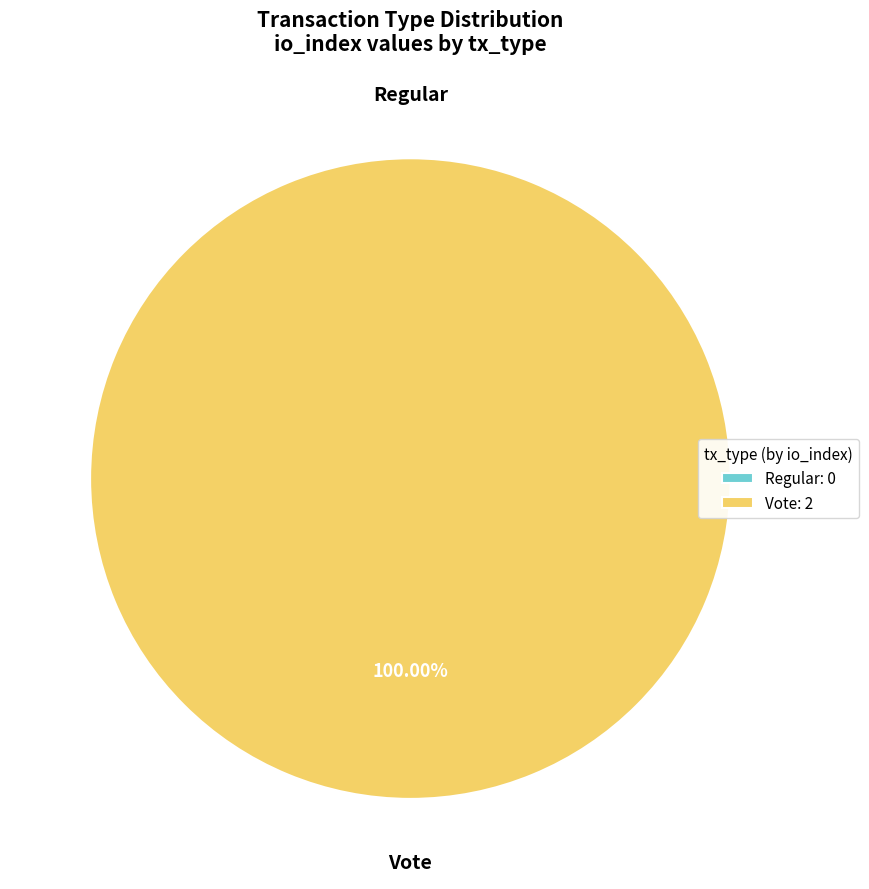

Is the sum of Regular and Vote greater than half?

Yes